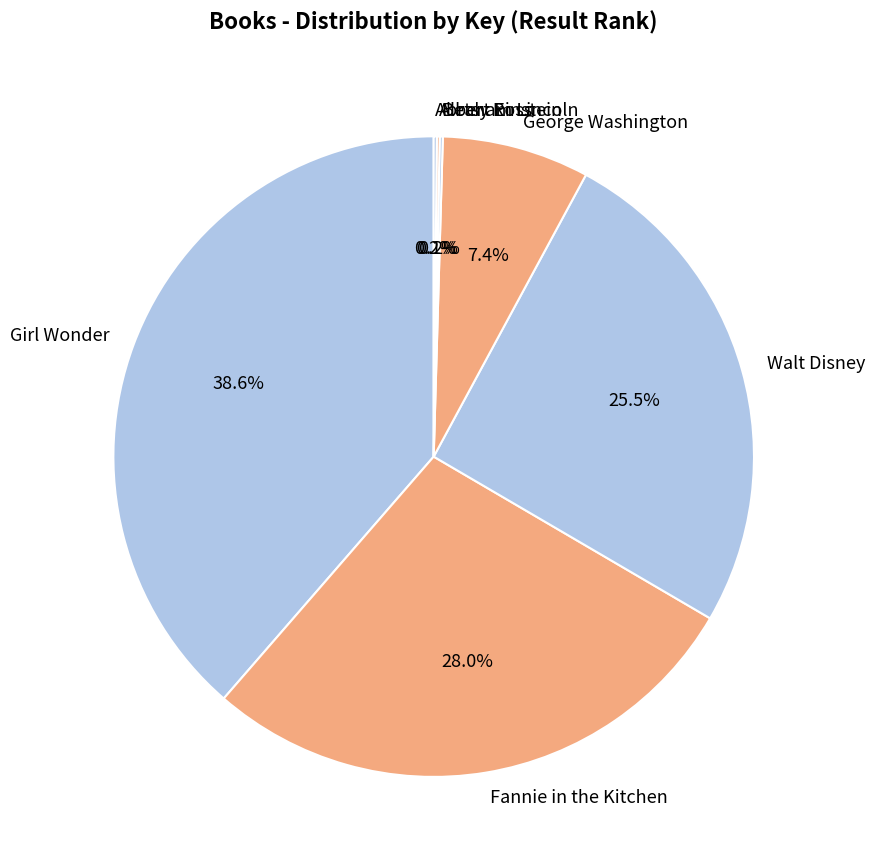

What percentage is NOT represented by Walt Disney?

74.5%